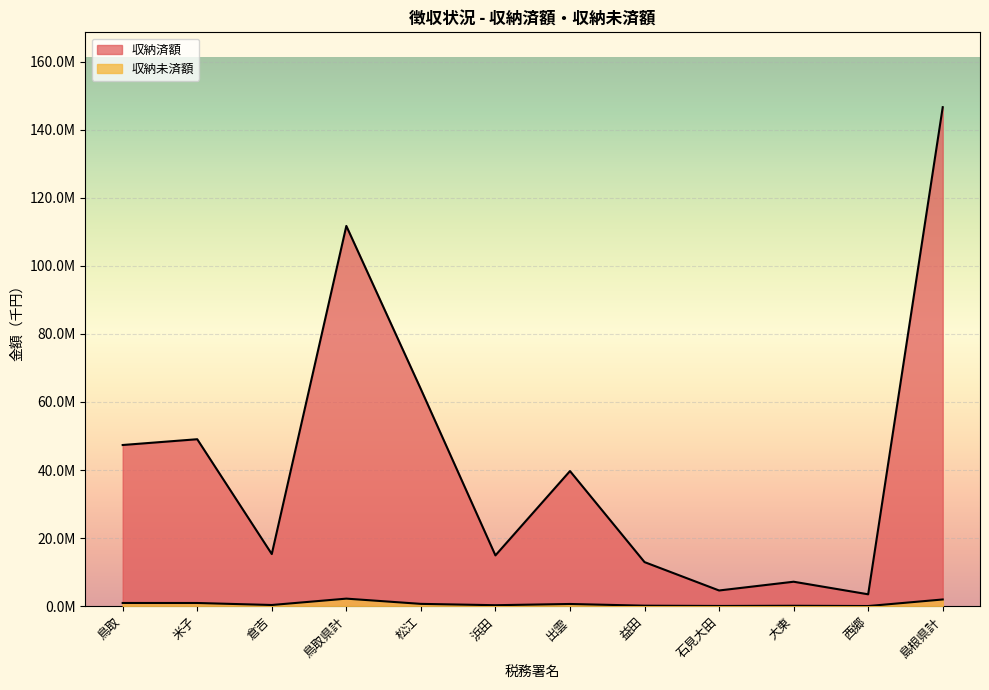

Which label corresponds to the smallest value in the chart?

西郷